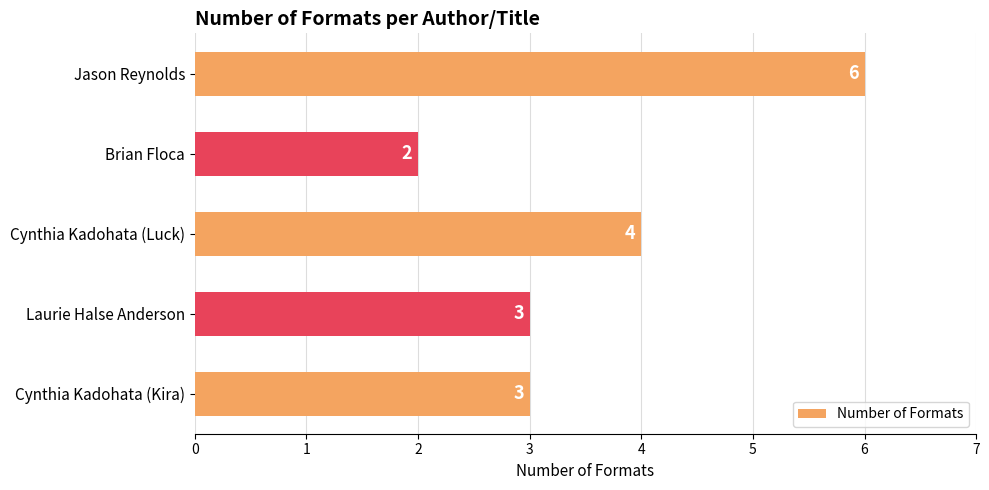

What is the label of the 5th bar from the top?

Cynthia Kadohata (Kira)